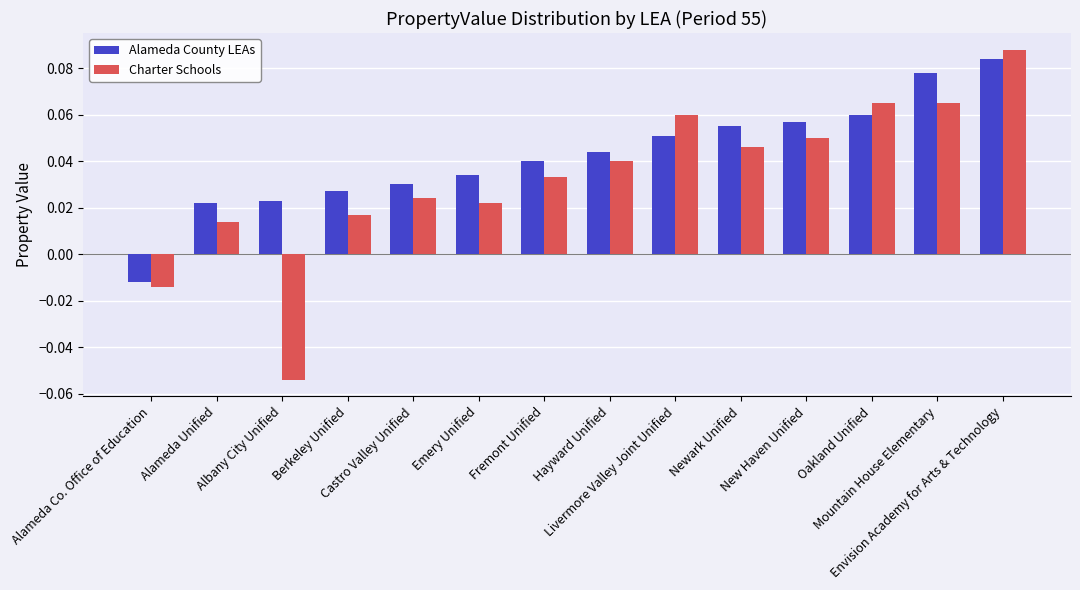

How many negative values does the Alameda County LEAs series have?

1